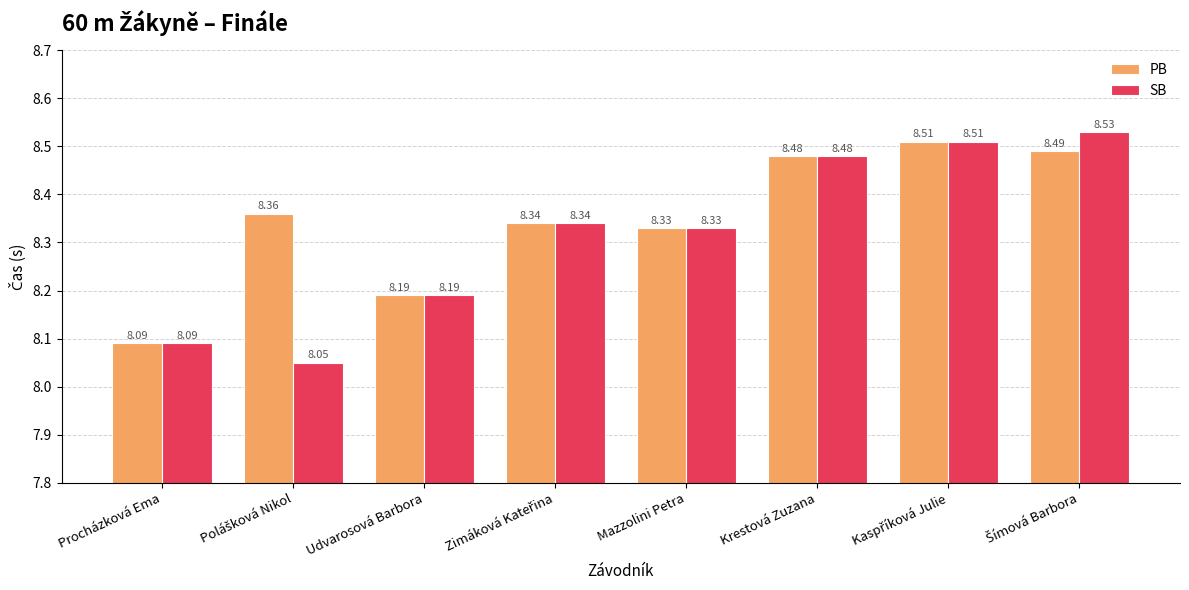

Is the value of SB at Krestová Zuzana greater than the value of PB at Udvarosová Barbora?

Yes